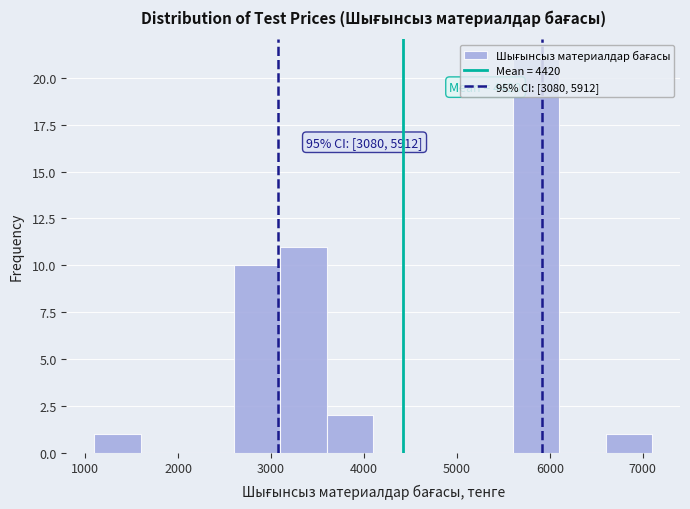

Which range on the x-axis has the tallest bar?

5600 to 6100